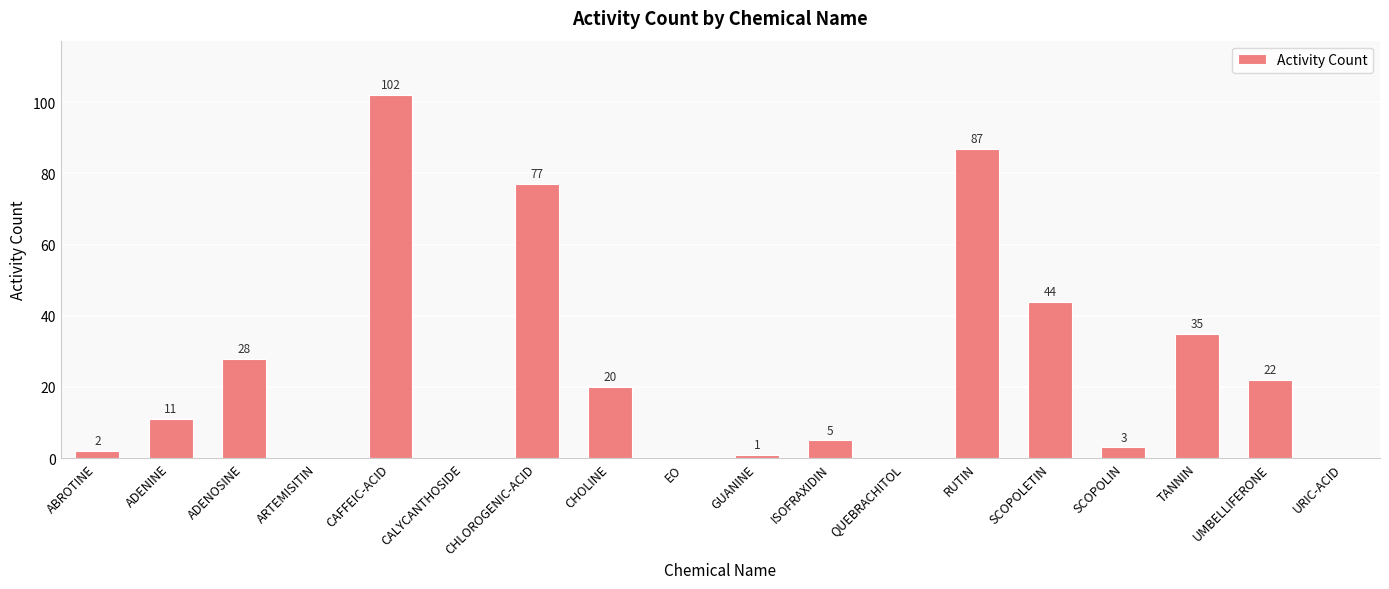

Reading left to right, extract all data points from this chart.

ABROTINE=2	ADENINE=11	ADENOSINE=28	ARTEMISITIN=0	CAFFEIC-ACID=102	CALYCANTHOSIDE=0	CHLOROGENIC-ACID=77	CHOLINE=20	EO=0	GUANINE=1	ISOFRAXIDIN=5	QUEBRACHITOL=0	RUTIN=87	SCOPOLETIN=44	SCOPOLIN=3	TANNIN=35	UMBELLIFERONE=22	URIC-ACID=0